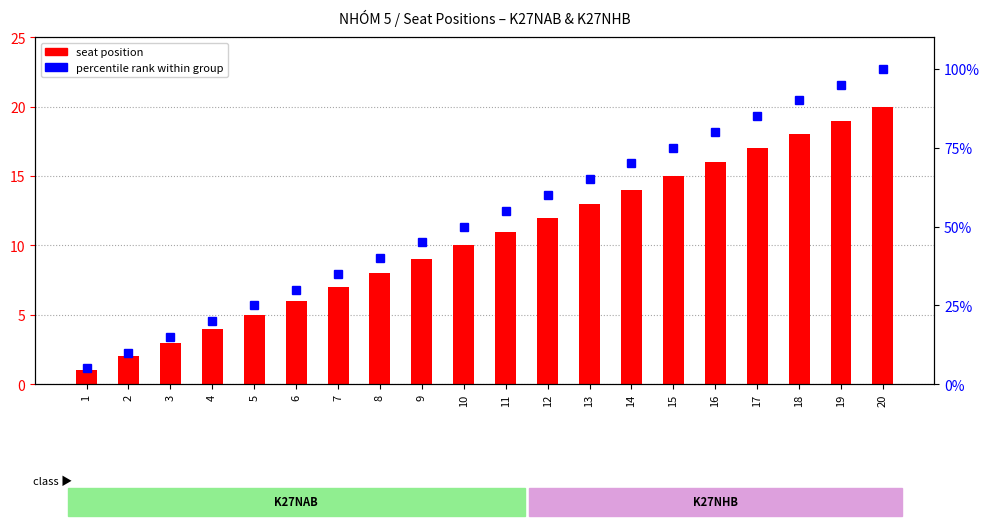

Reading right to left, transcribe all the data shown in this chart.

seat position: 20	19	18	17	16	15	14	13	12	11	10	9	8	7	6	5	4	3	2	1
percentile rank within group: 100	95	90	85	80	75	70	65	60	55	50	45	40	35	30	25	20	15	10	5